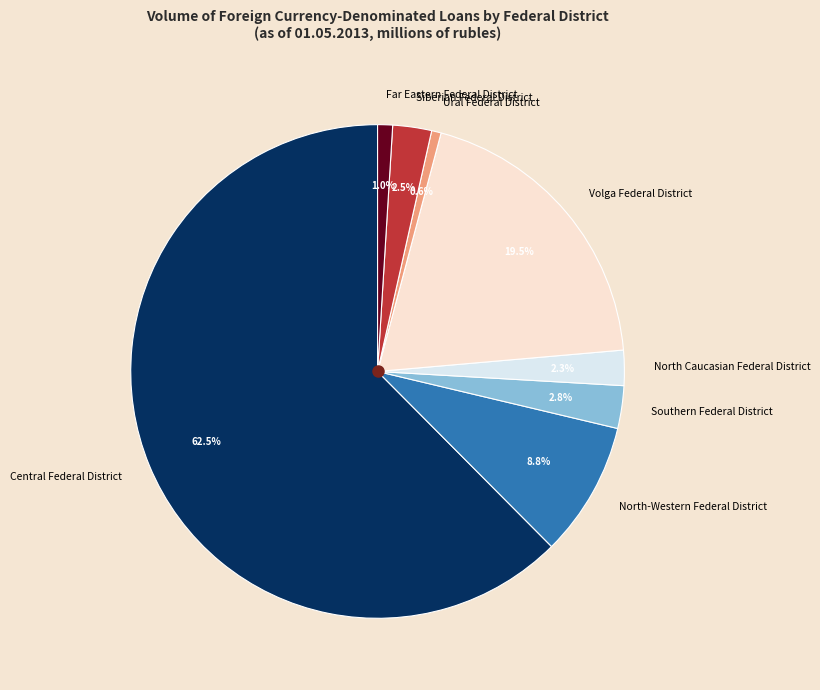

Which slice represents more than half of the pie?

Central Federal District